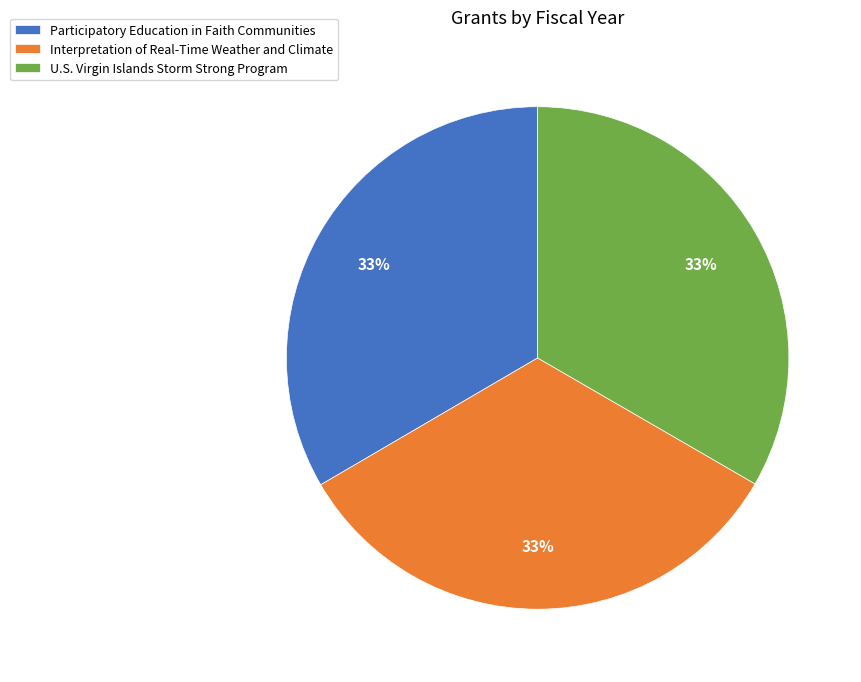

Is Participatory Education in Faith Communities the majority of the pie?

No